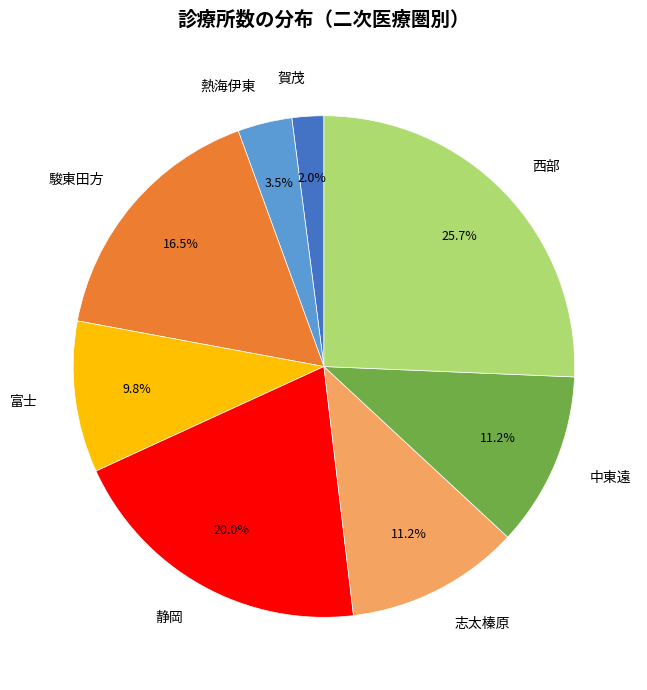

Is there a majority slice in this chart?

No